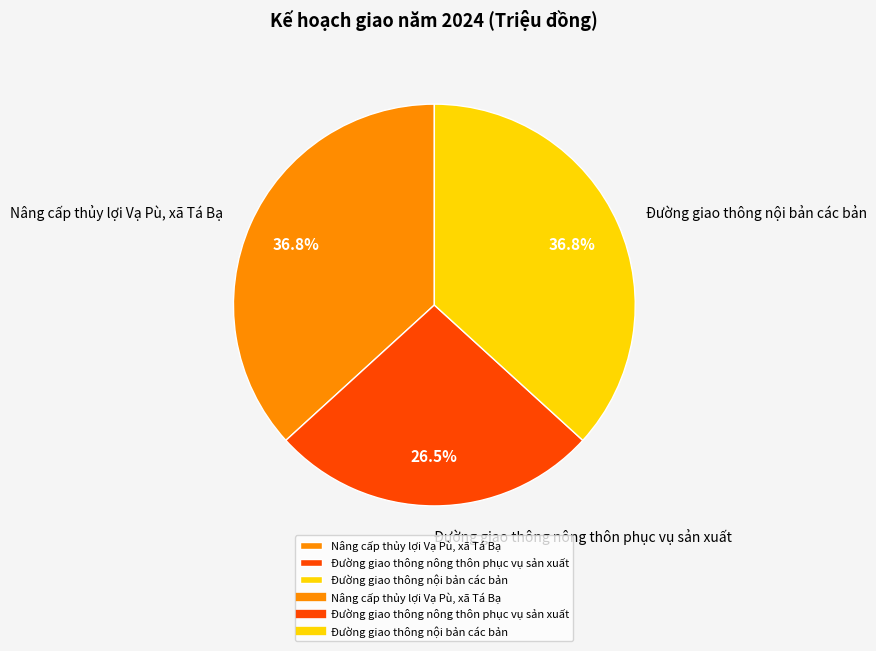

Which has a higher value, Nâng cấp thủy lợi Vạ Pù, xã Tá Bạ or Đường giao thông nông thôn phục vụ sản xuất?

Nâng cấp thủy lợi Vạ Pù, xã Tá Bạ